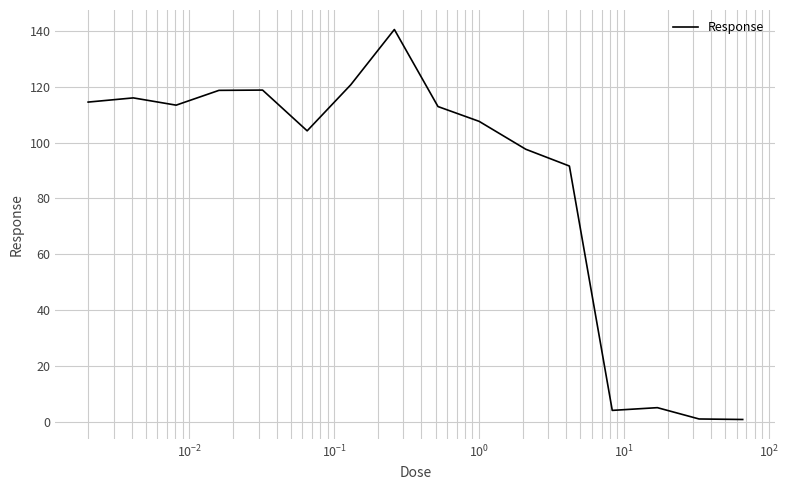

What is the difference between the maximum and minimum values?

139.7